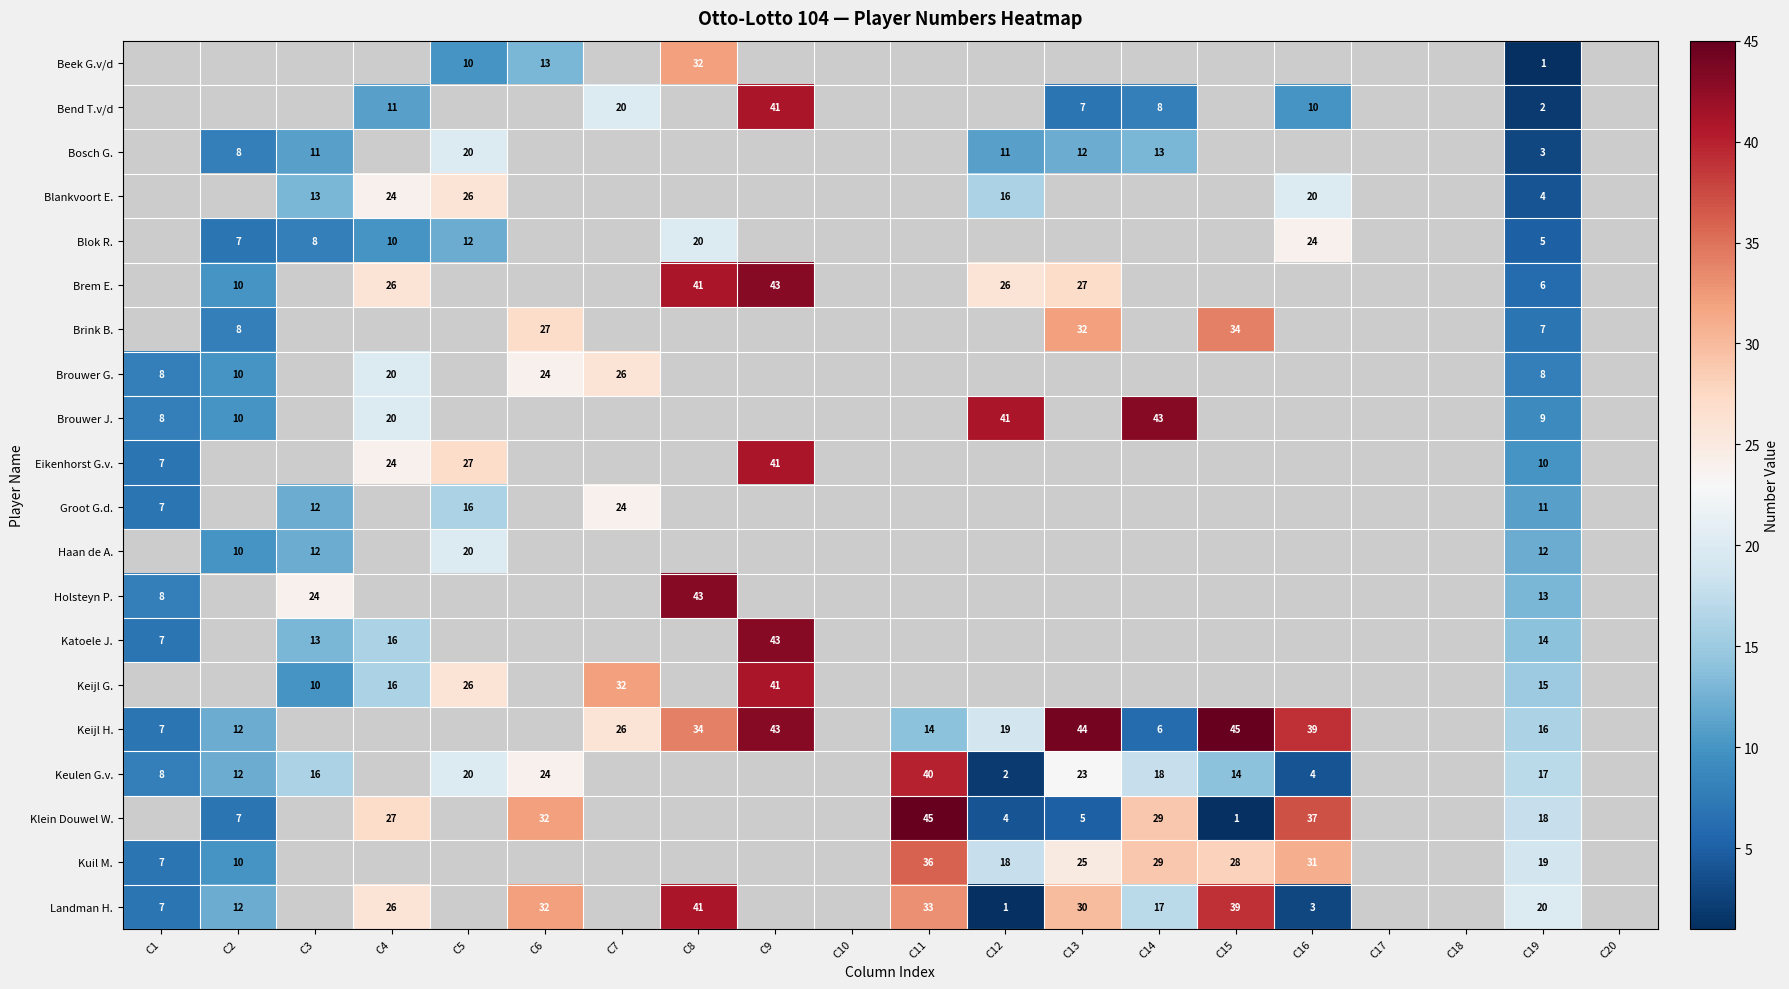

True or false: Keulen G.v. has a value of 36 at C5.

False